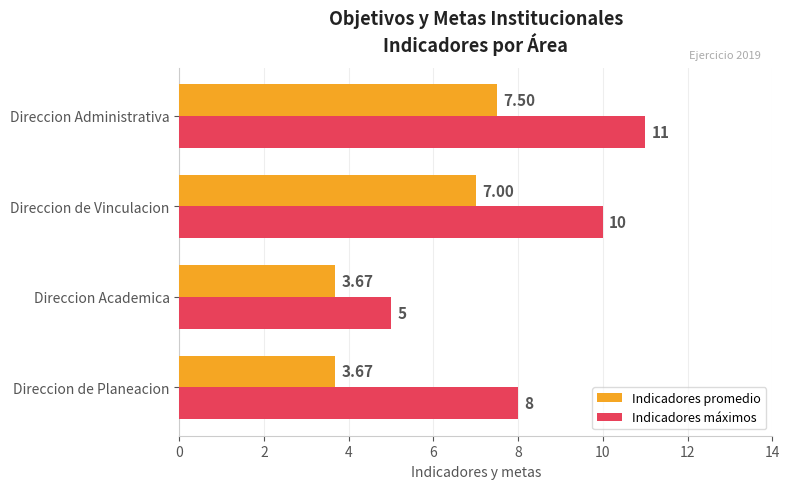

Which series has the largest range (max minus min)?

Indicadores máximos